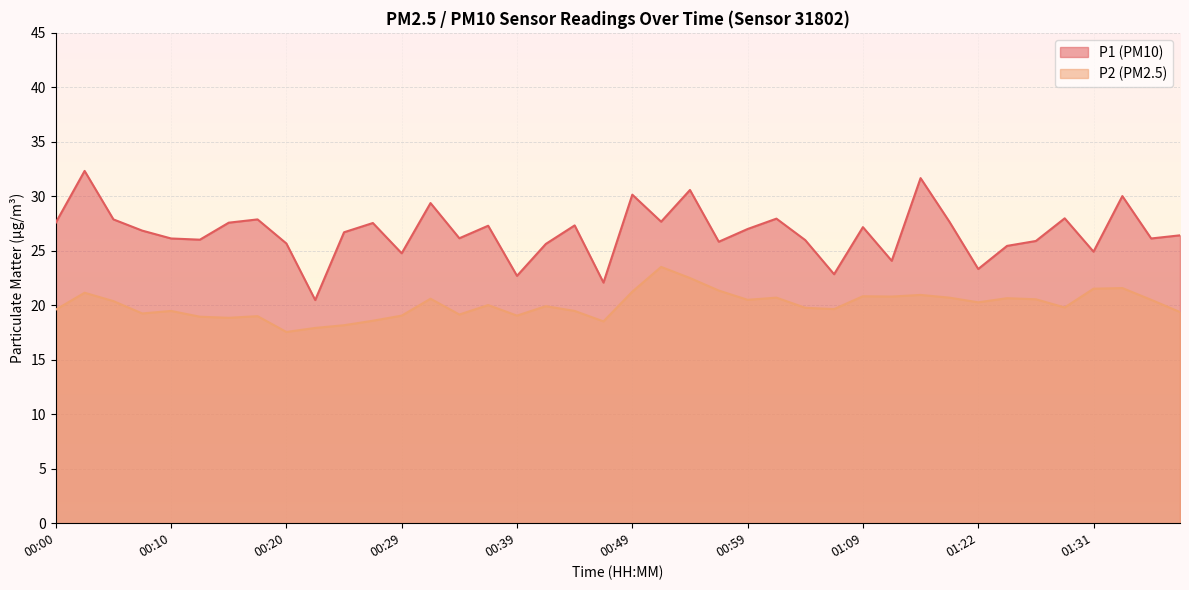

What is the sum of the P1 values at 00:59 and 00:47?

49.1